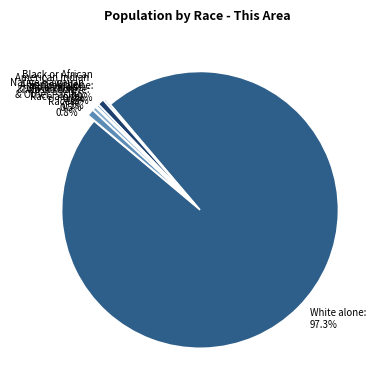

Is there a majority slice in this chart?

Yes